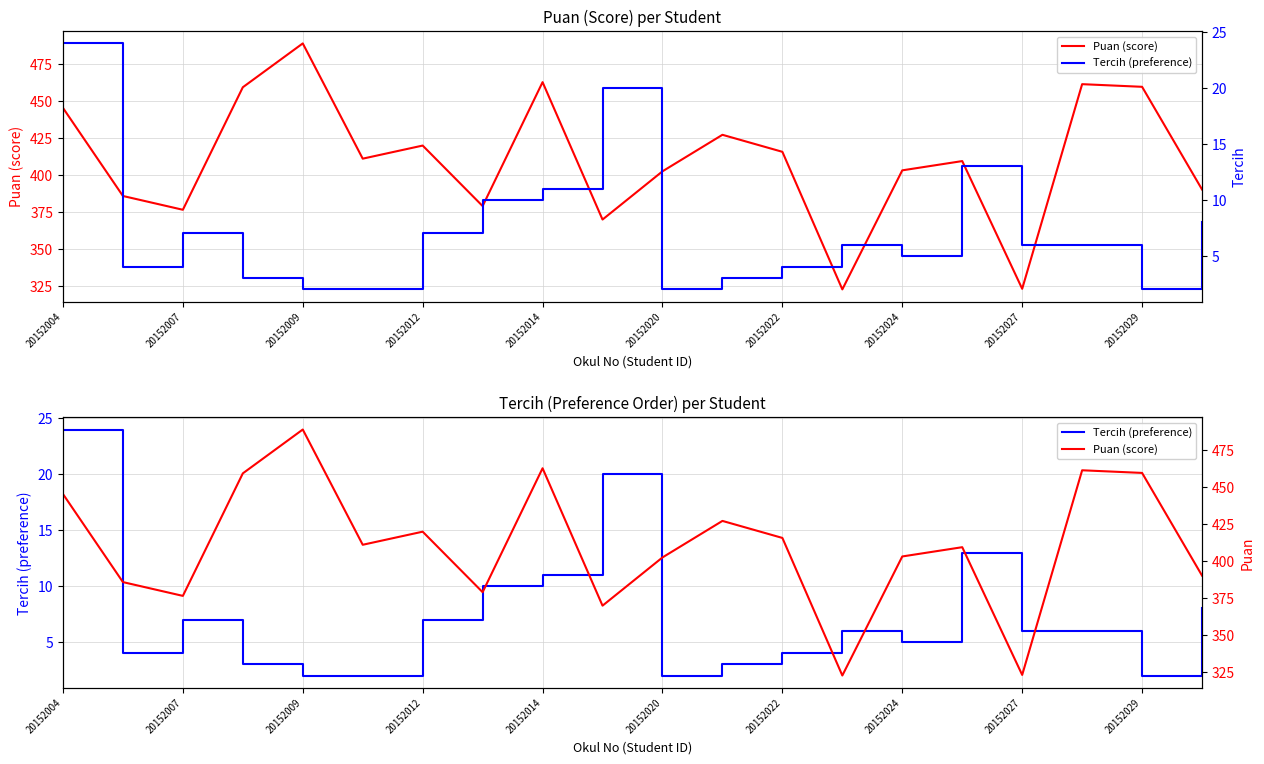

The value of Puan at 20152024 is 629.7. True or false?

False